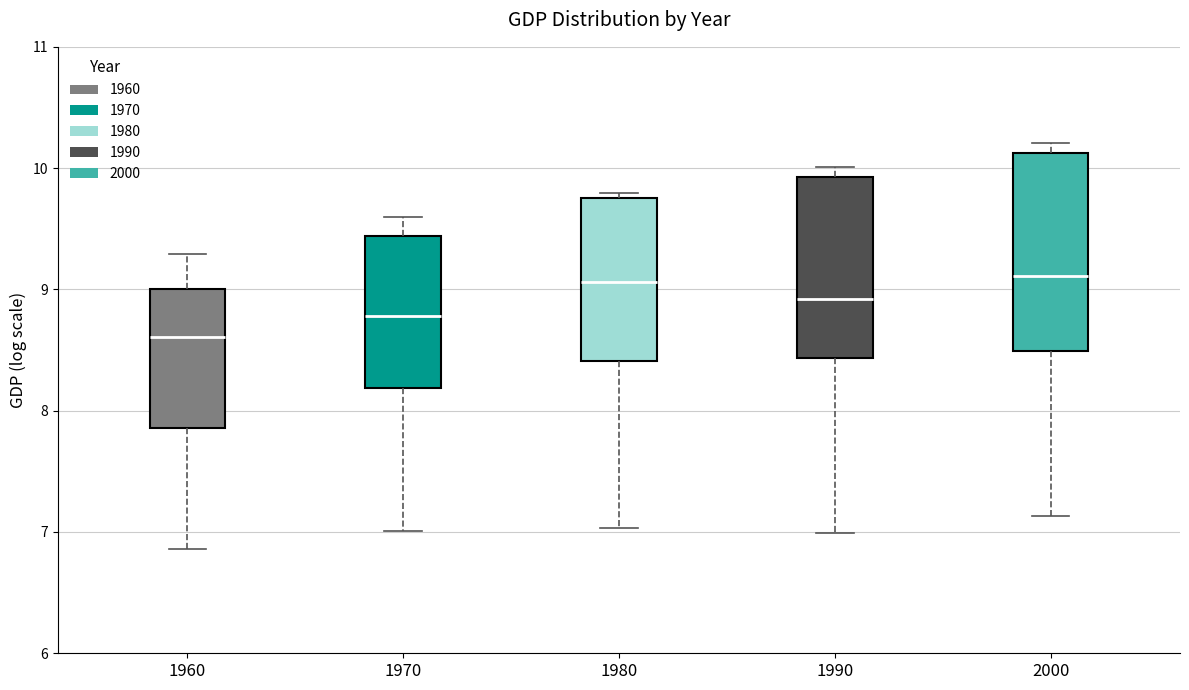

Comparing the boxes themselves (not the whiskers), which one is the tallest?

2000